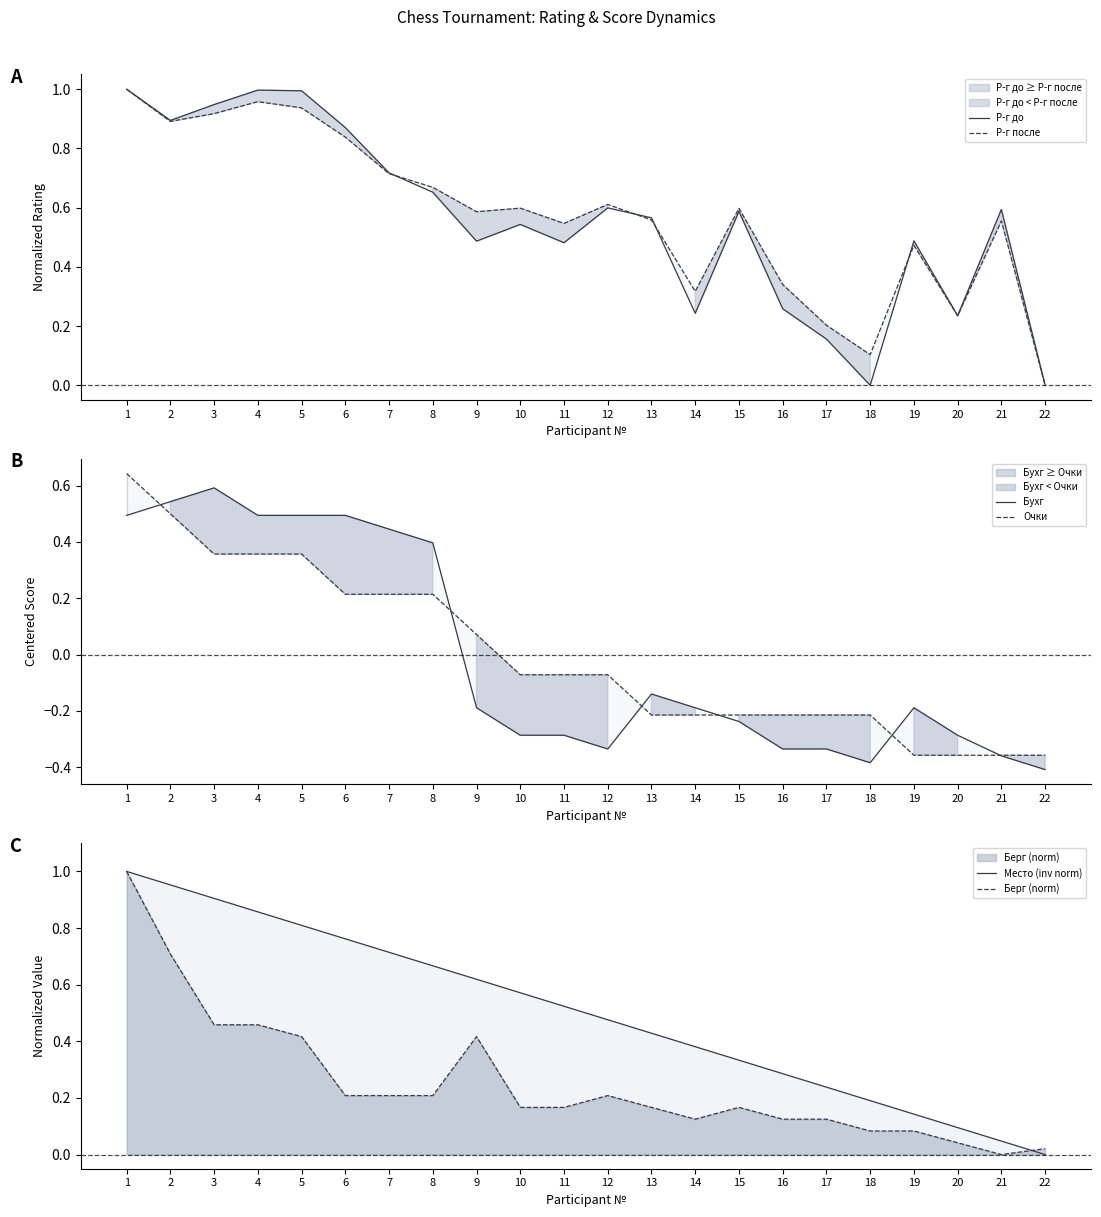

How many values in the Бухг series are below 0?

14